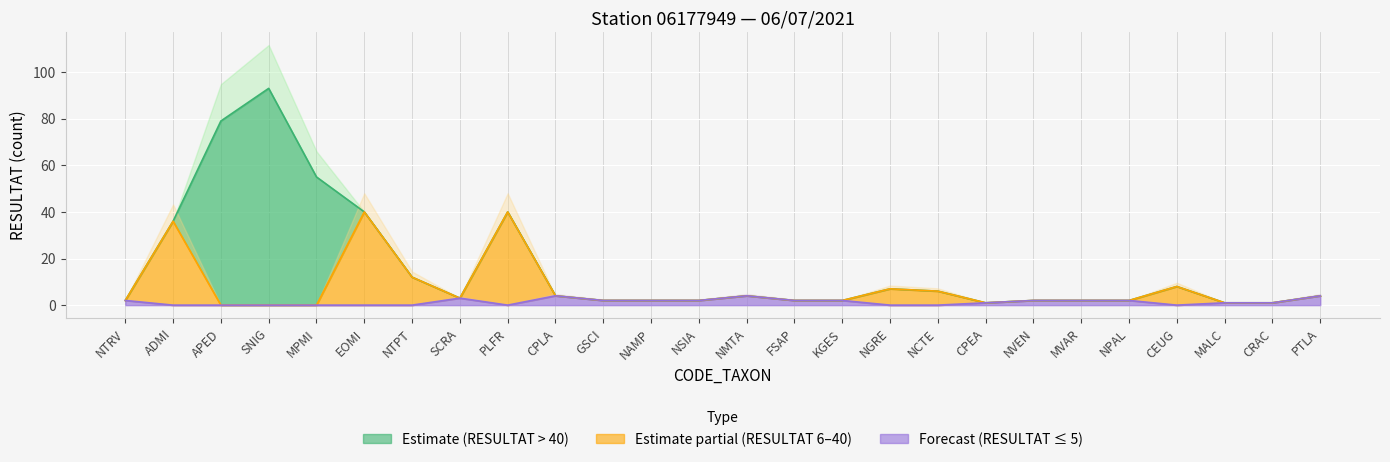

At which category does the chart reach its peak across all series?

SNIG